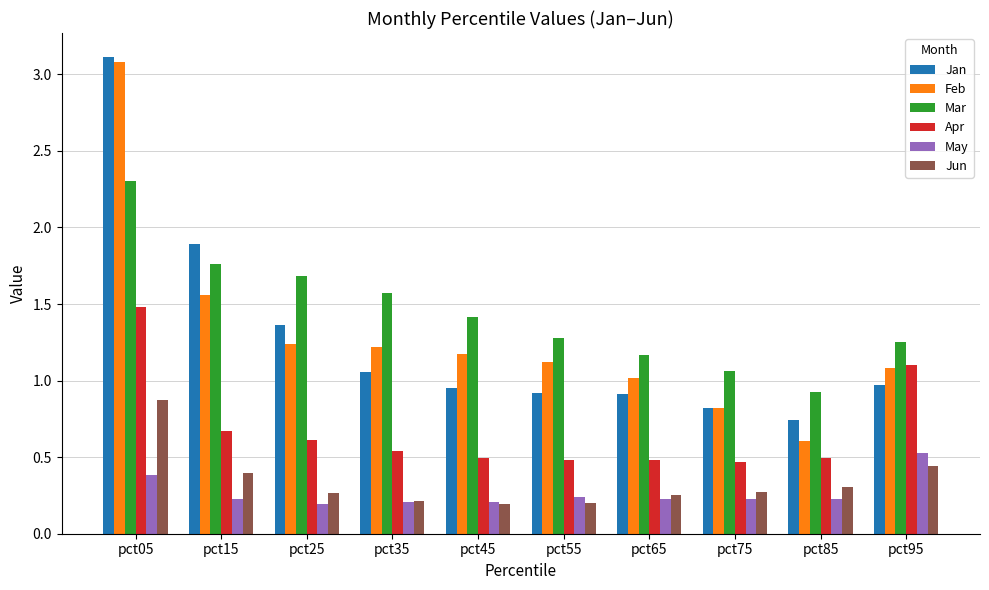

What is the maximum value for Feb?

3.1